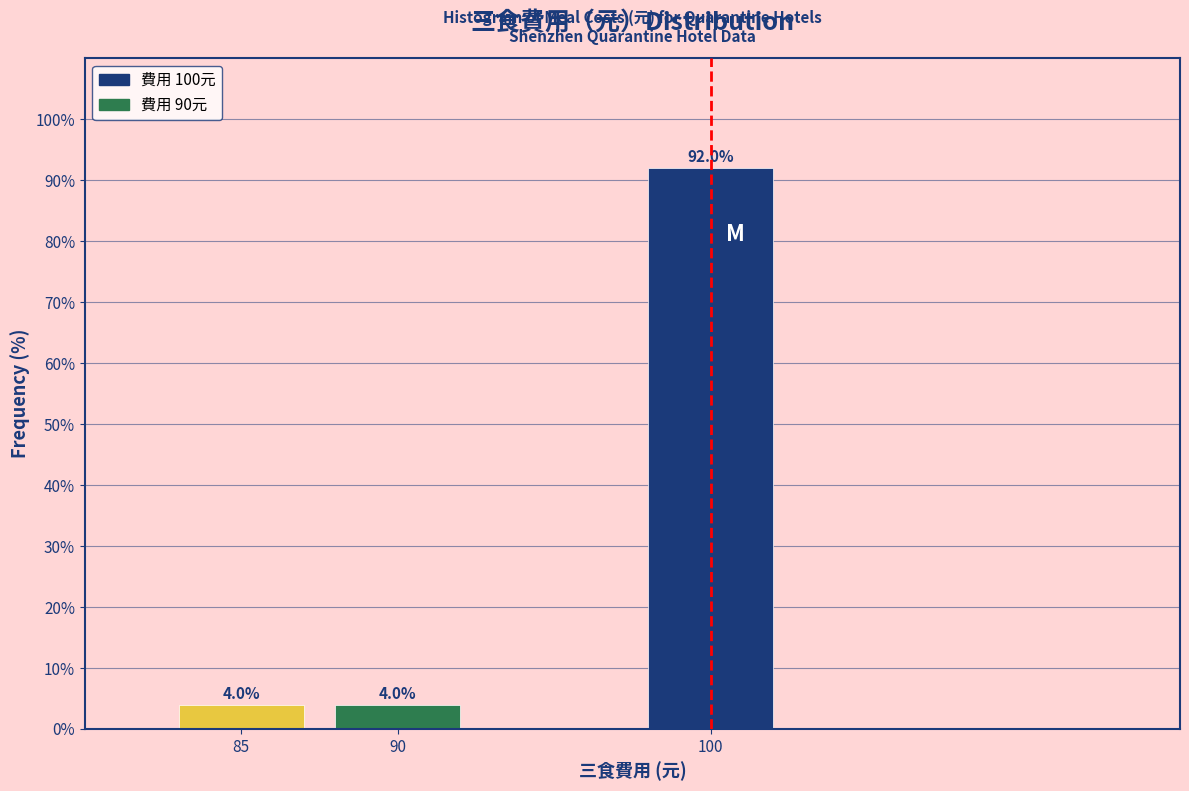

Reading left to right, what are all the values shown in this chart?

85=4	90=4	100=92